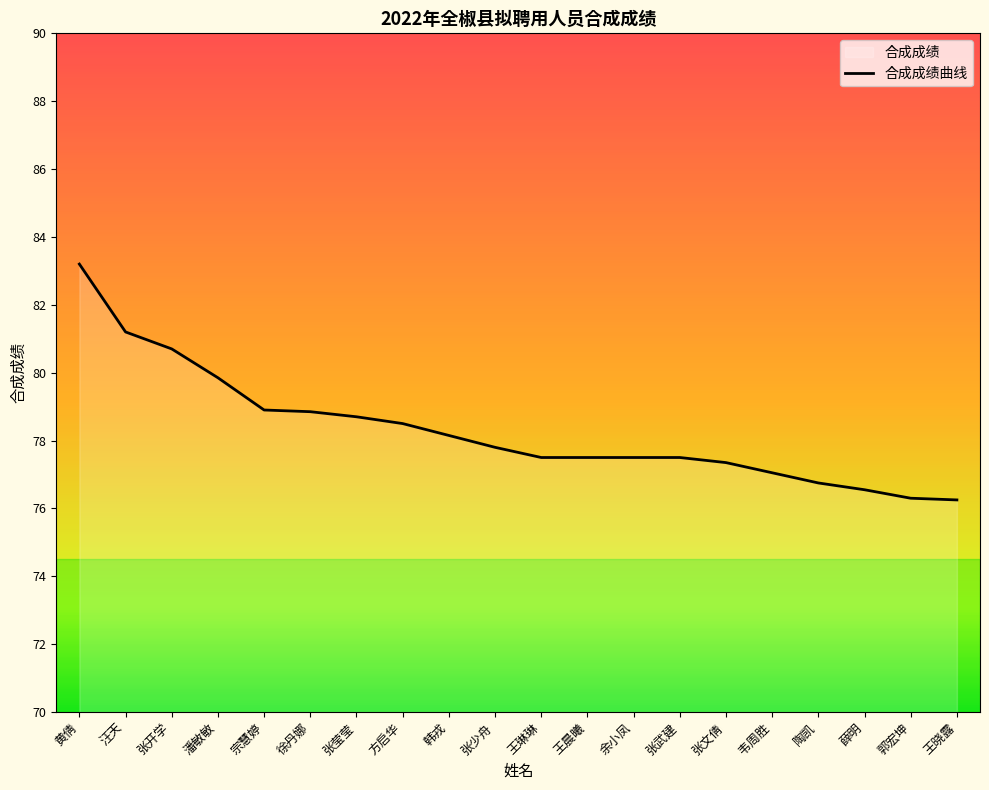

Rank the categories by value from lowest to highest.

王晓露, 郭宏坤, 薛明, 陶凯, 韦周胜, 张文倩, 王琳琳, 王晨曦, 余小凤, 张武建, 张少舟, 韩戎, 方启华, 张莹莹, 徐丹娜, 宗慧婷, 潘敏敏, 张开学, 汪天, 黄倩